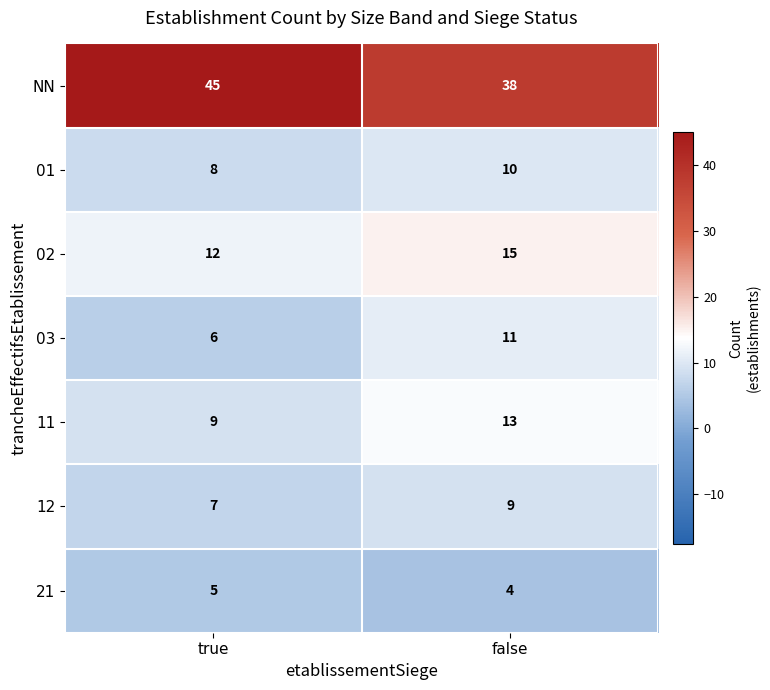

Which category has the lowest value across all series?

false